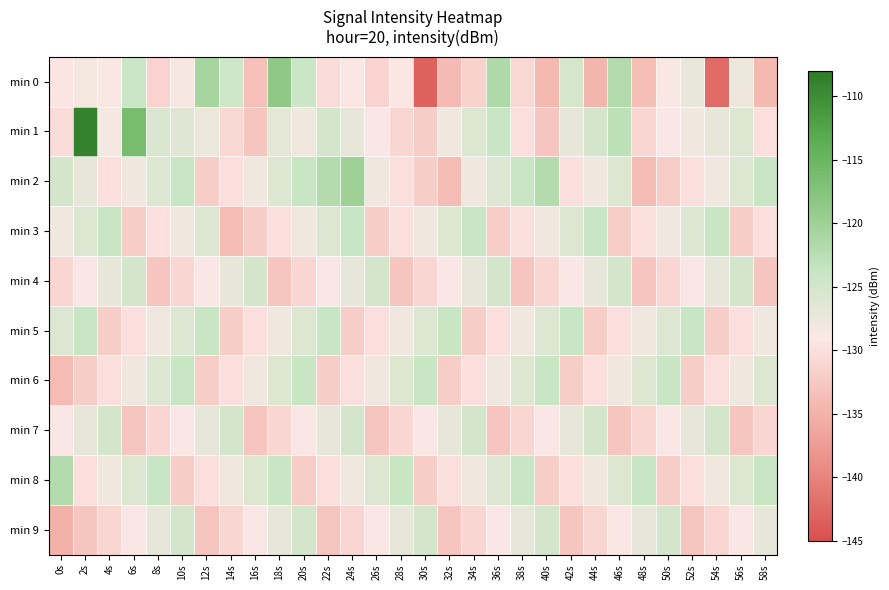

What is the total value across all series at 26s?

-1291.3